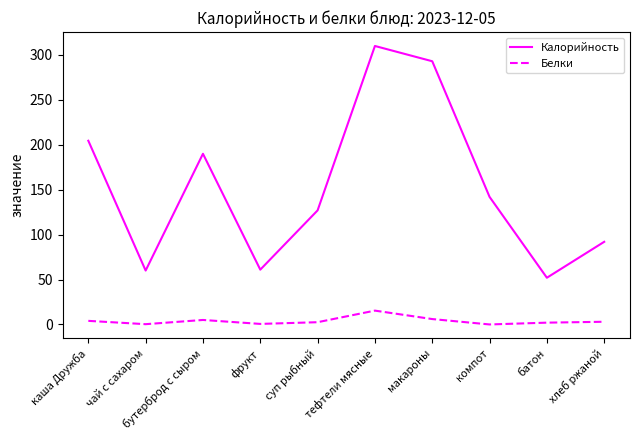

What is the maximum value shown in the chart?

310.0